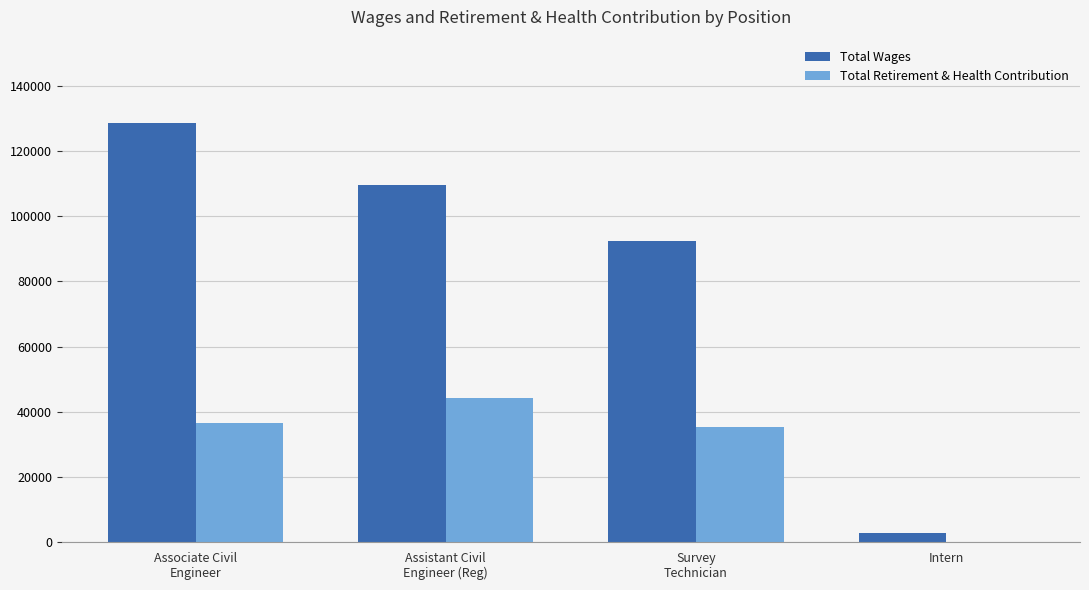

What is the sum of all Total Retirement & Health Contribution values?

116410